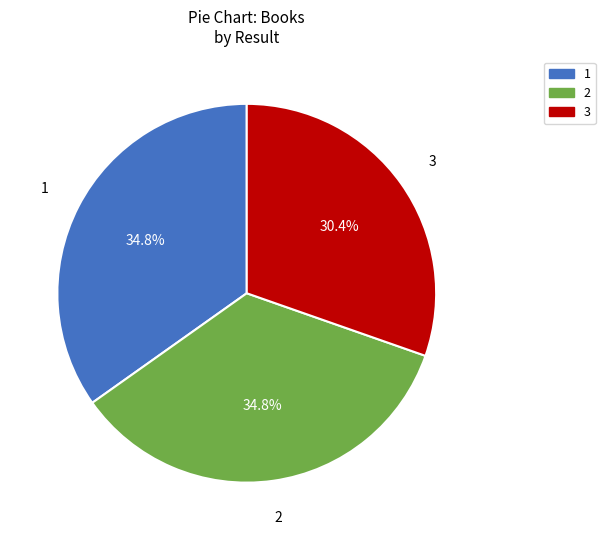

Is the sum of 1 and 3 greater than half?

Yes